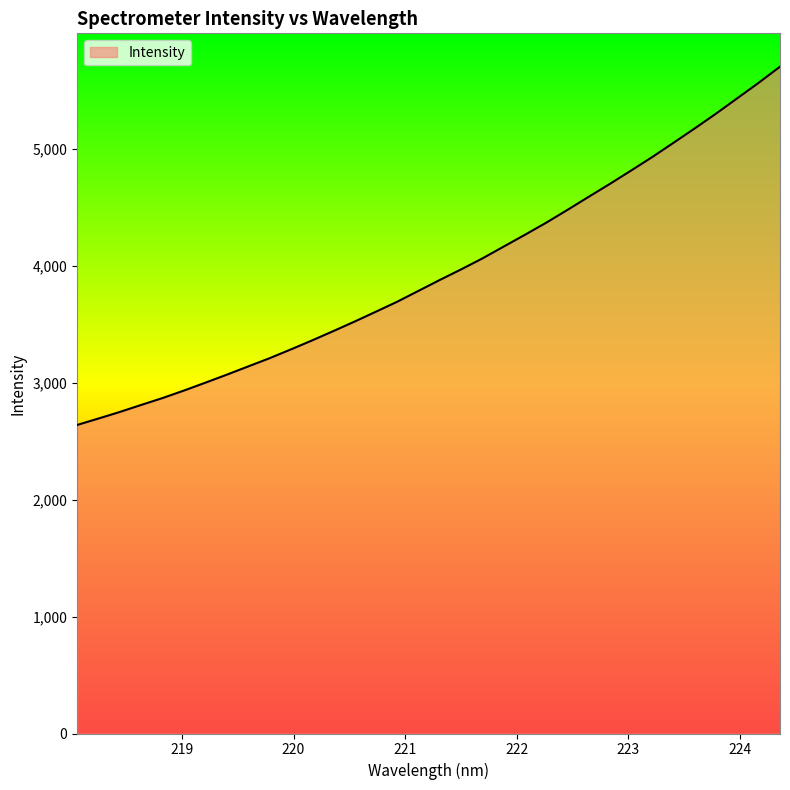

What is the minimum value shown in the chart?

2637.6